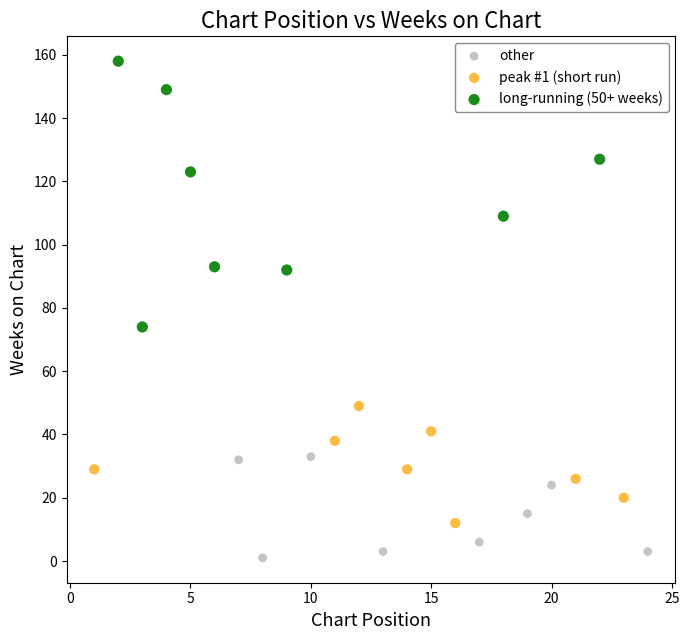

Which series reaches the maximum Y coordinate?

long-running (50+ weeks)